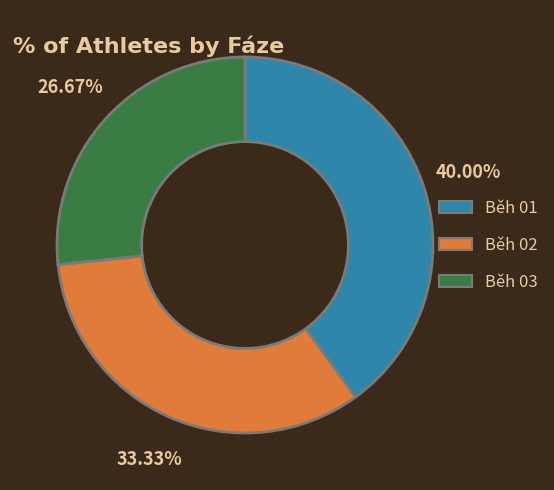

What is the ratio of the value at Běh 01 to the value at Běh 03?

1.5